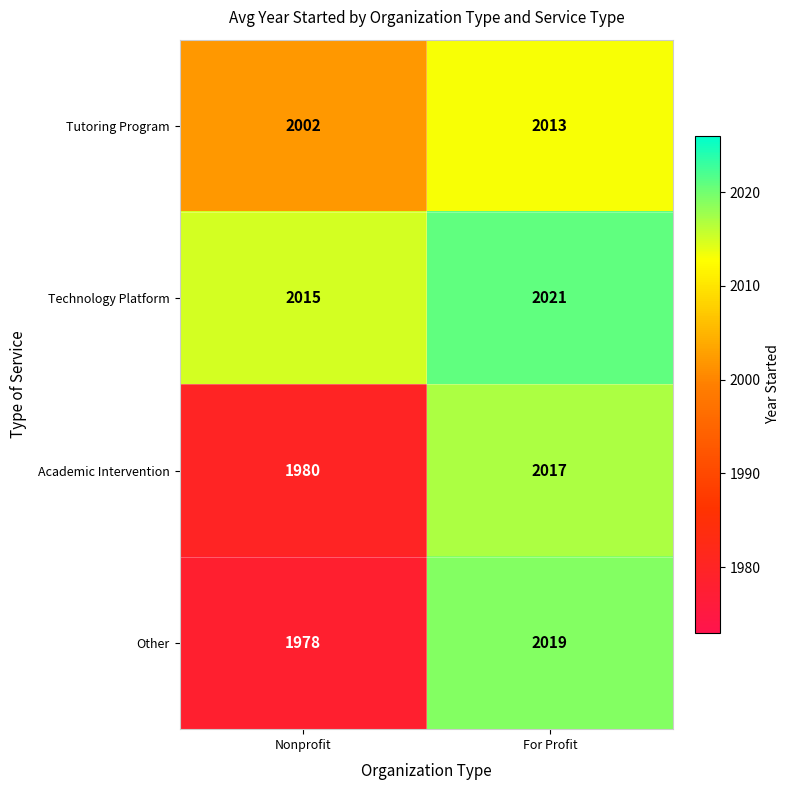

What is the total value across all series at Nonprofit?

7975